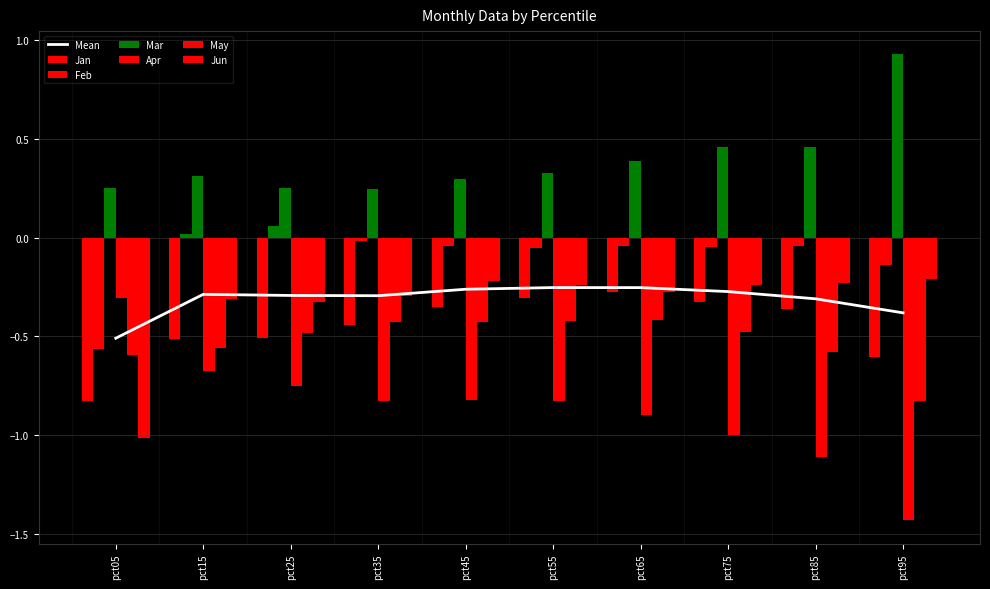

What is the value of the Mar bar at the 4th from the left?

0.2